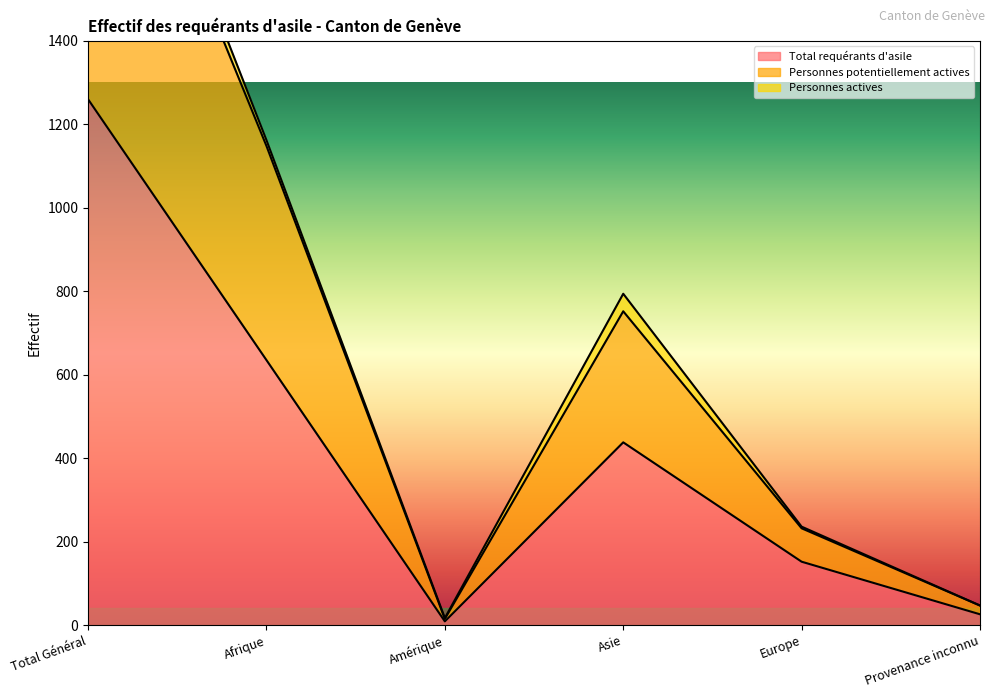

Which has a higher value, Provenance inconnu or Afrique?

Afrique